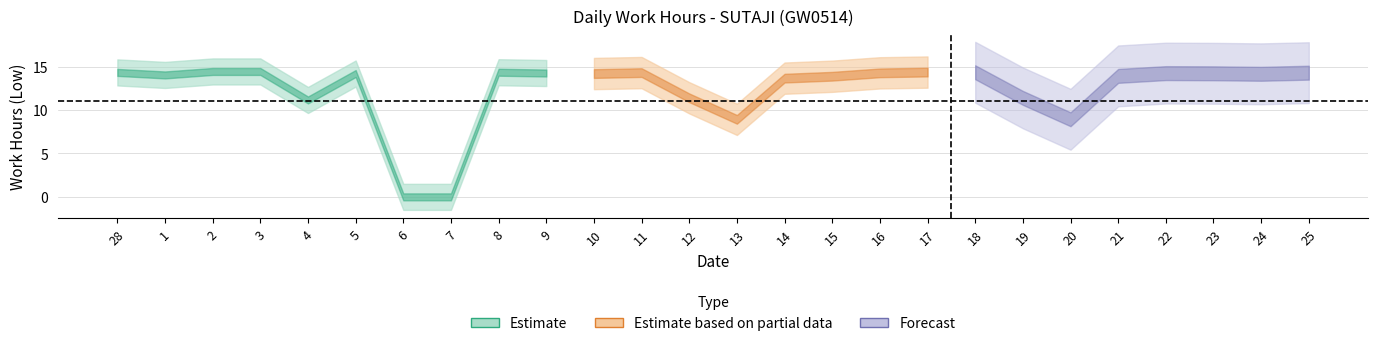

Reading right to left, extract all data points from this chart.

14.3	14.2	14.2	14.2	13.9	8.9	11.4	14.3	14.4	14.3	13.9	13.7	8.9	11.4	14.3	14.2	14.2	14.3	0.0	0.0	14.2	11.2	14.4	14.4	14.0	14.3